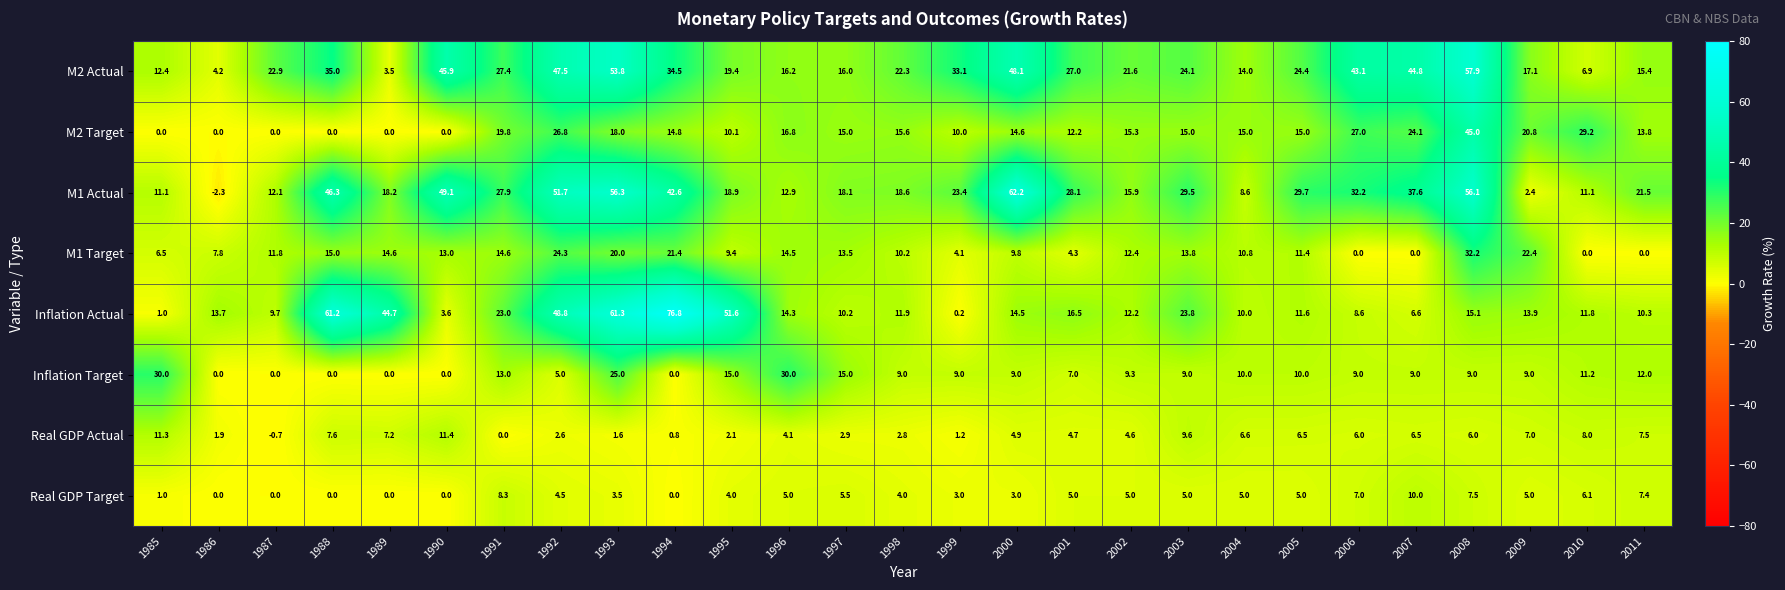

Which series has the widest spread of values?

Inflation Actual